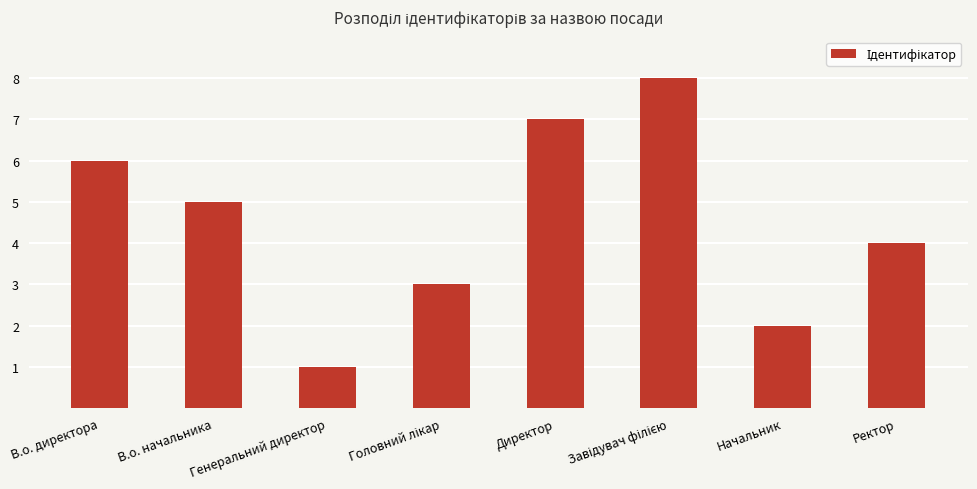

True or false: the data shows 1 at Начальник.

False